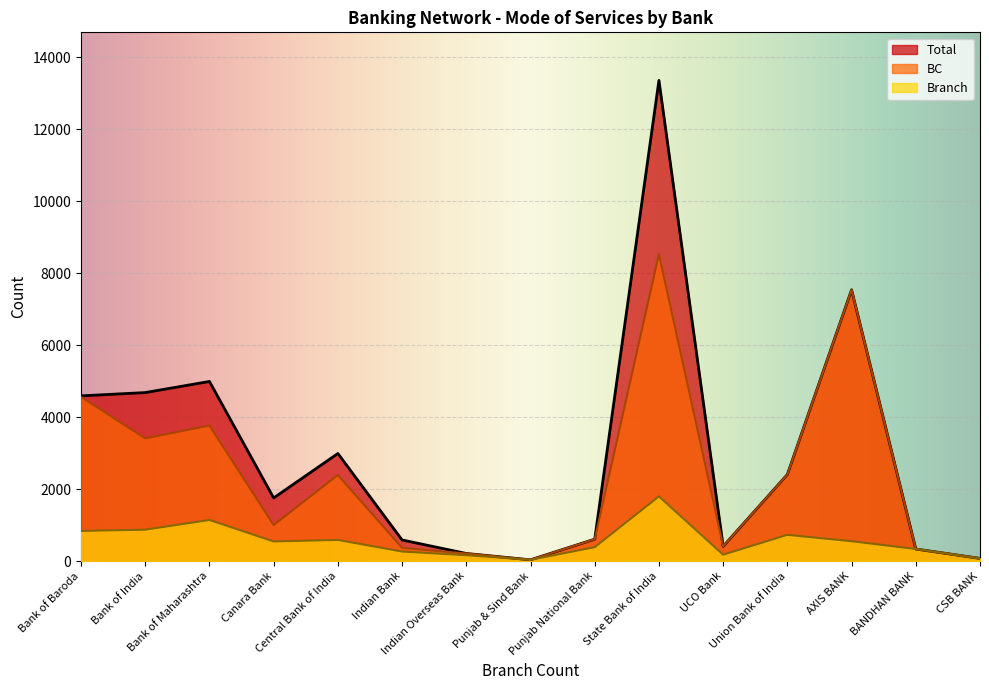

How many lines are shown in the chart?

3